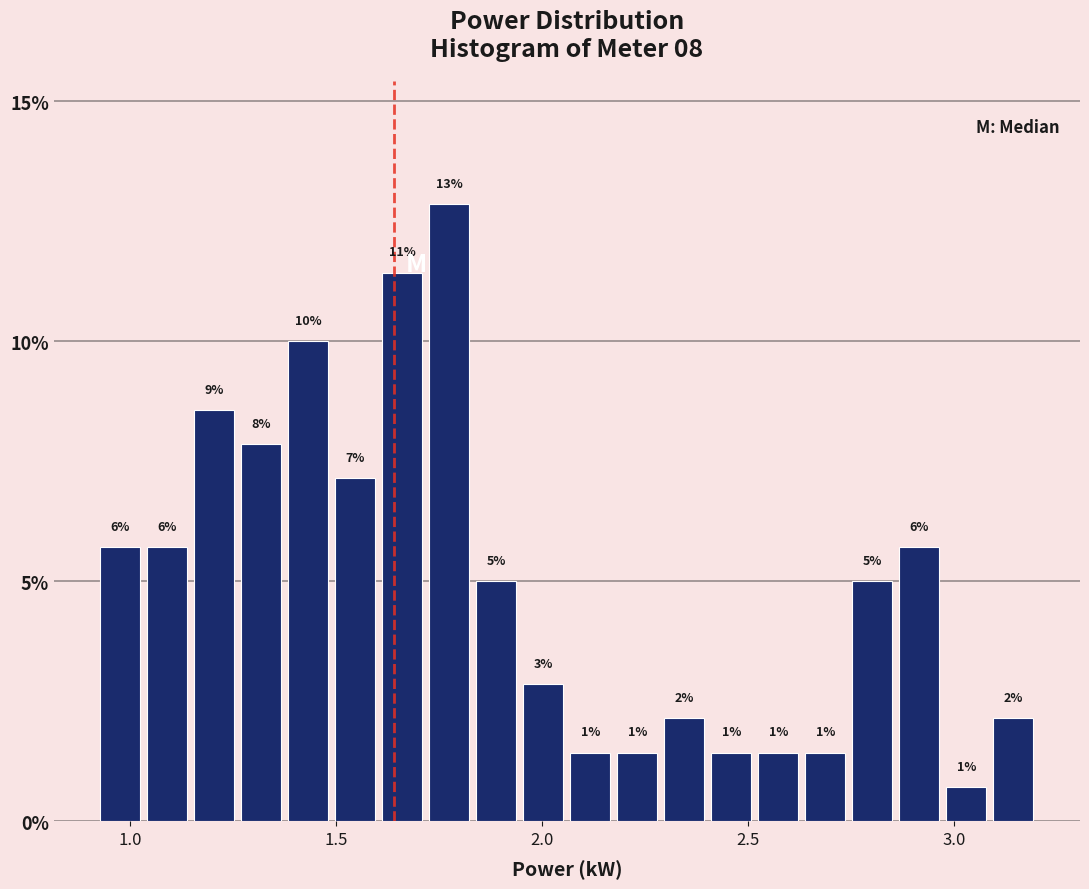

Around what value on the x-axis is the tallest bar? Give the approximate position of its centre, as read against the axis.

1.80